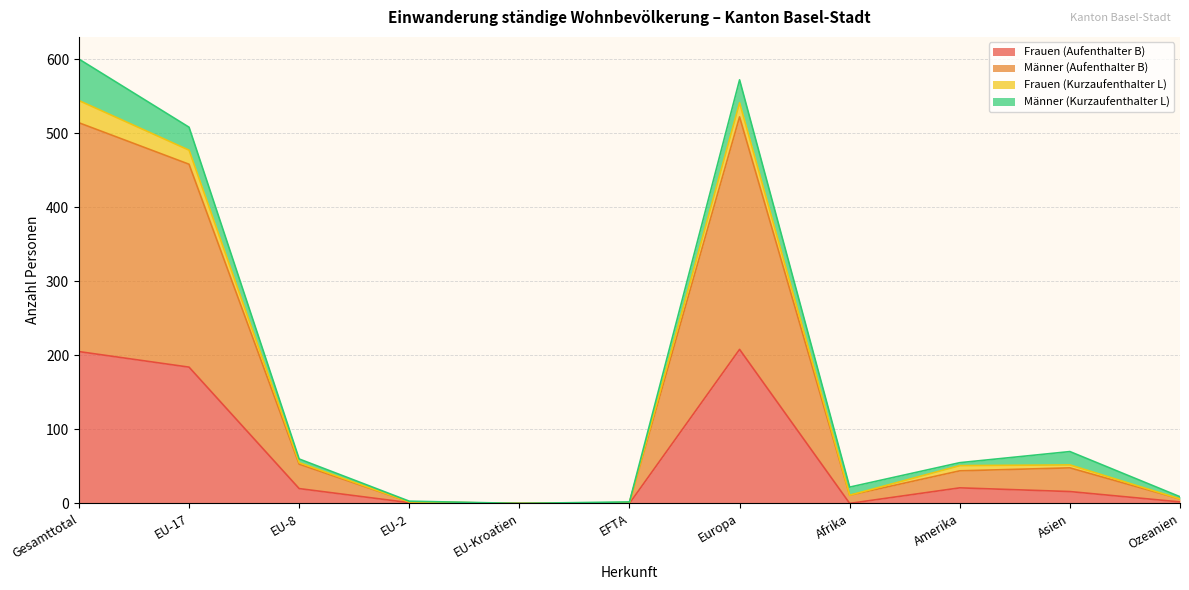

What is the total value across all series at Amerika?

55